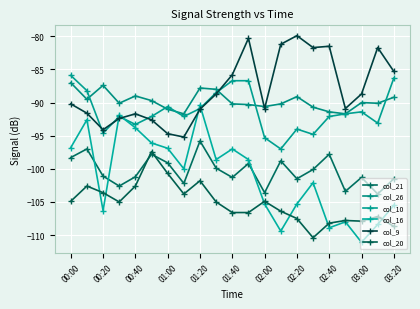

Which series has the largest range (max minus min)?

col_16